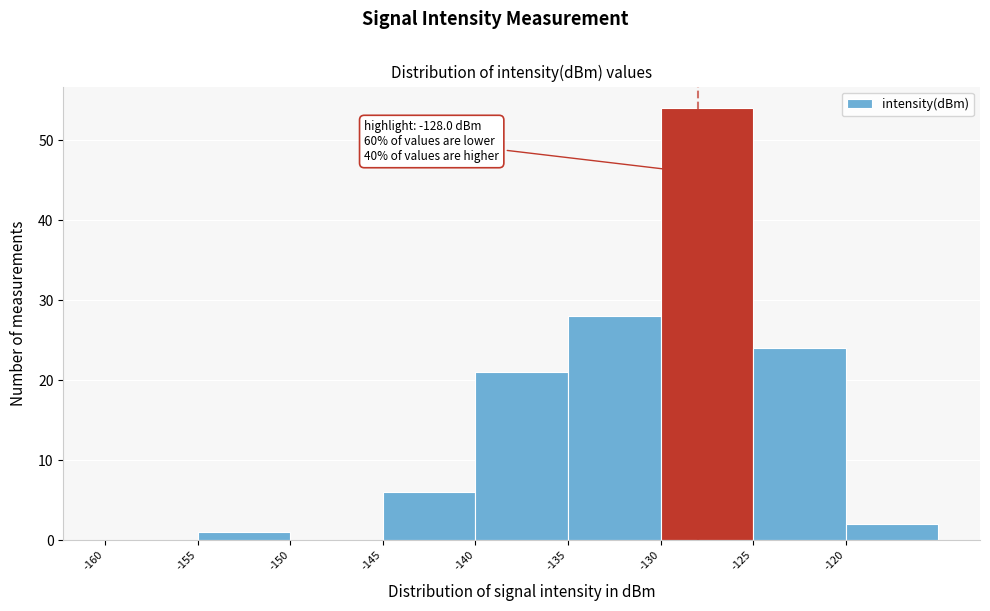

Which range on the x-axis has the tallest bar?

-130 to -125